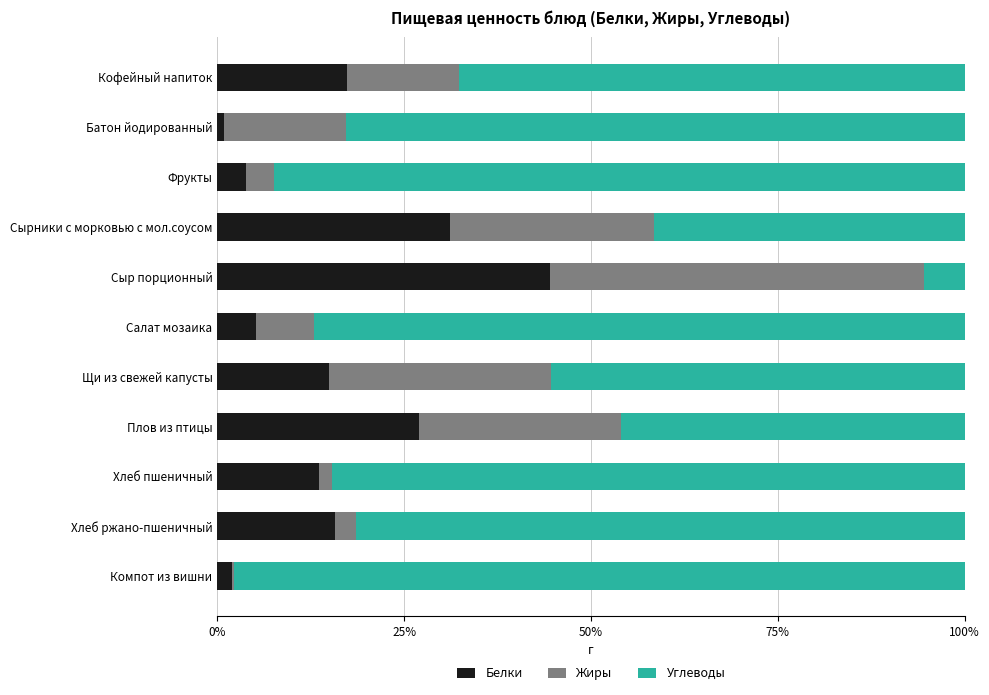

What is the highest value of the Белки series?

44.6